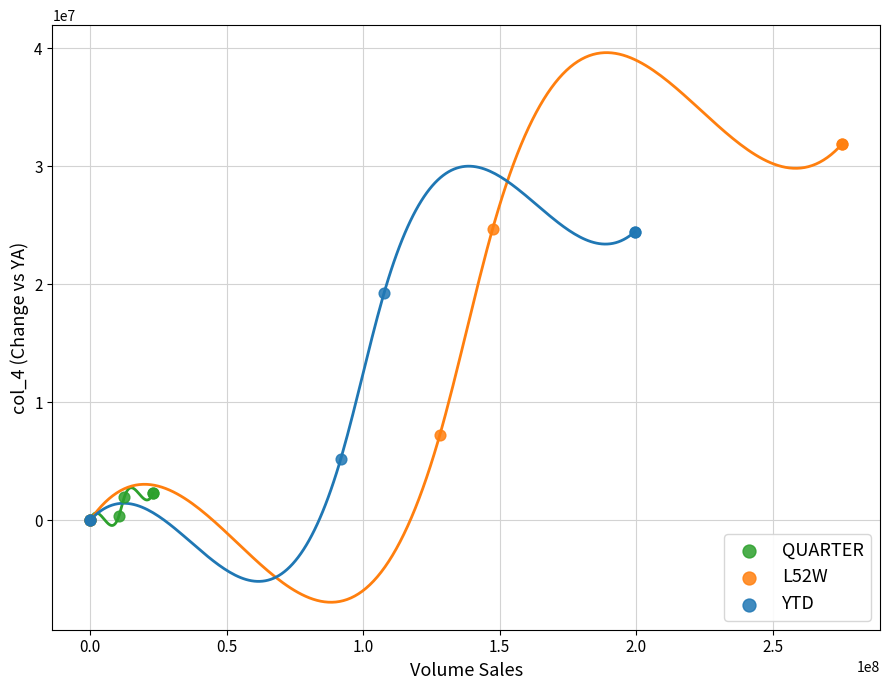

Which series reaches the maximum Y coordinate?

L52W